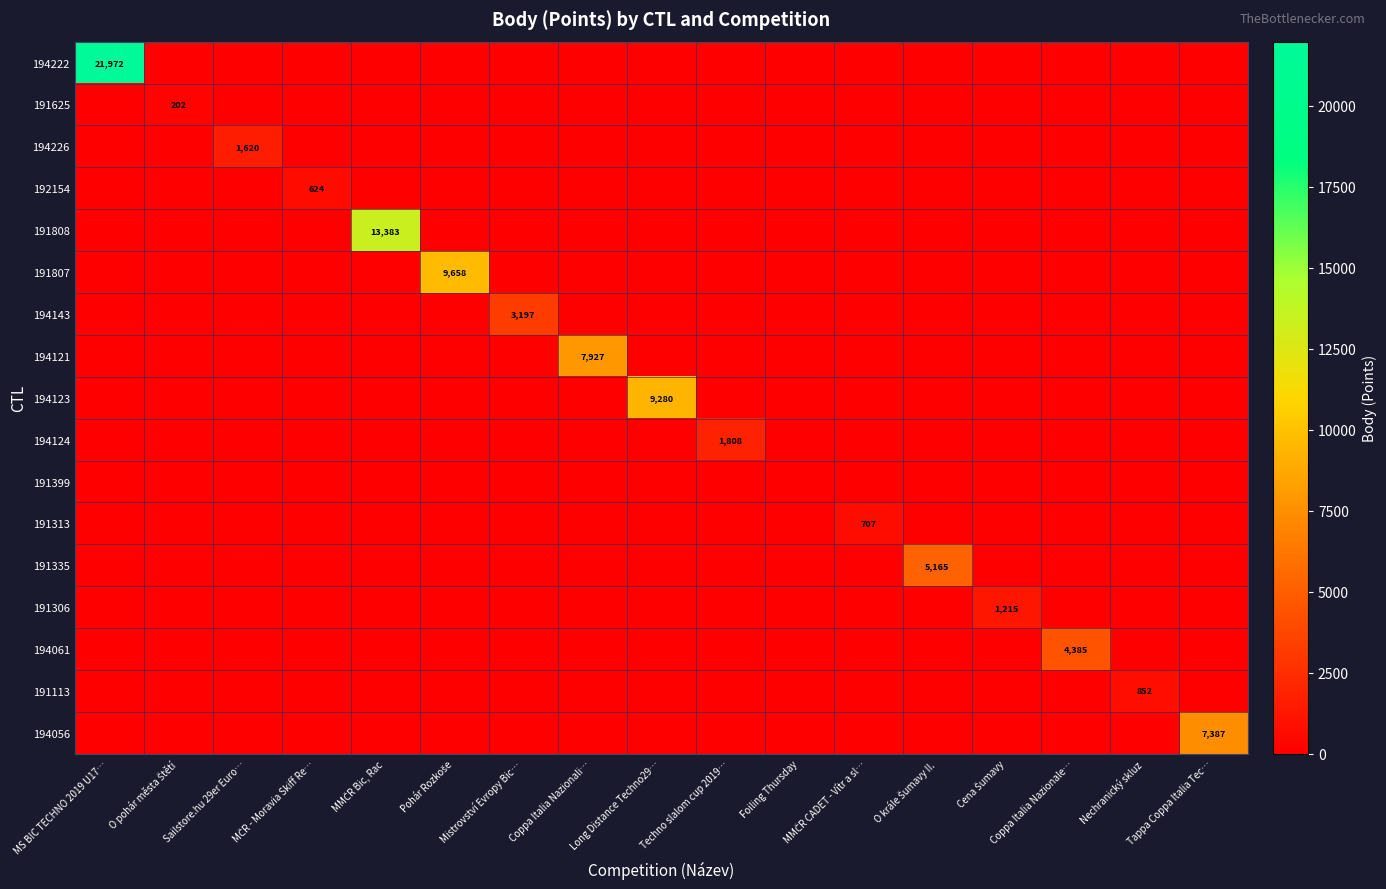

Which series changed the most between Techno slalom cup 2019… and Foiling Thursday?

194124